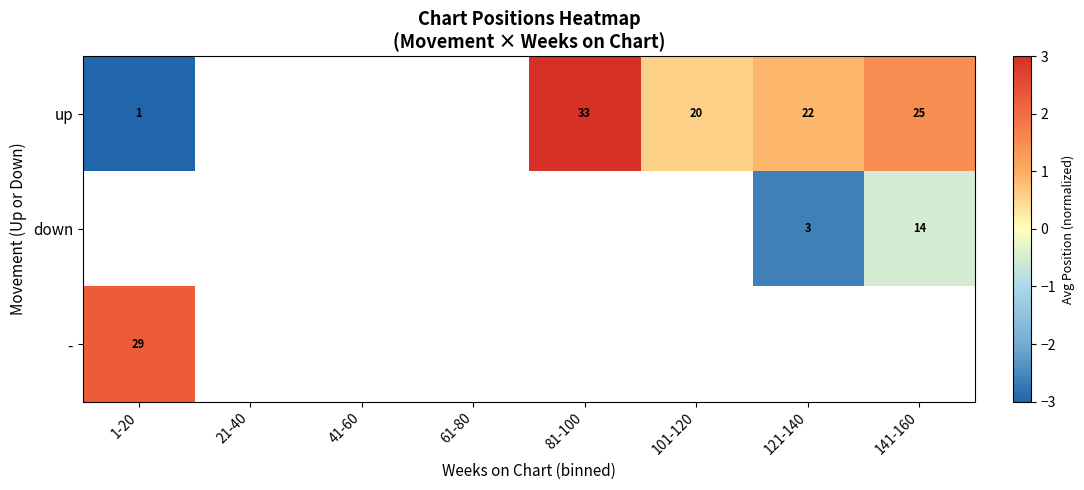

Is the value of - at 1-20 greater than the value of up at 141-160?

Yes